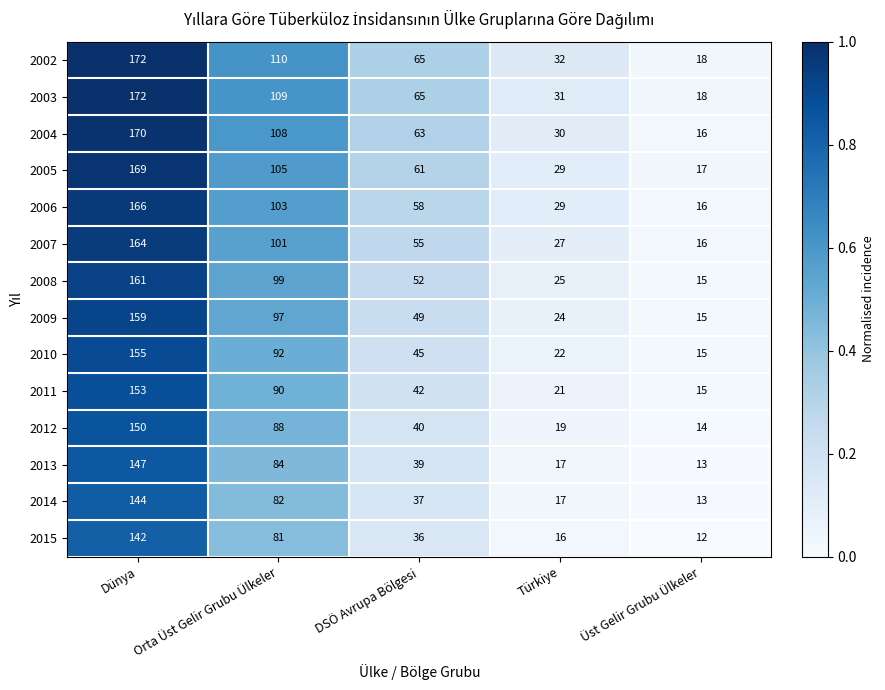

What is the difference between the 2011 values at Orta Üst Gelir Grubu Ülkeler and Türkiye?

69